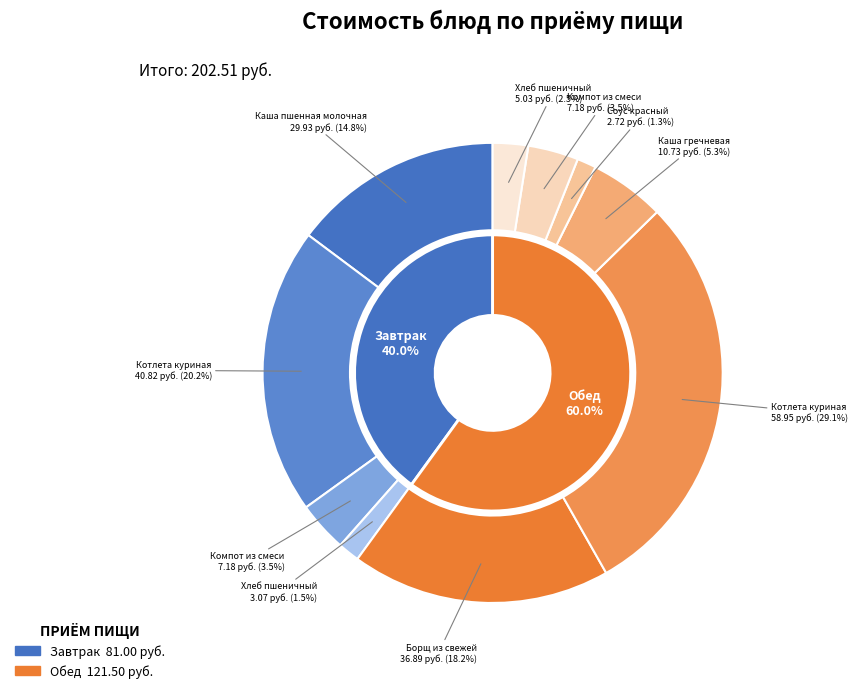

To the nearest percent, what percentage of the pie is Компот из смеси
компотной (Обед)?

4%